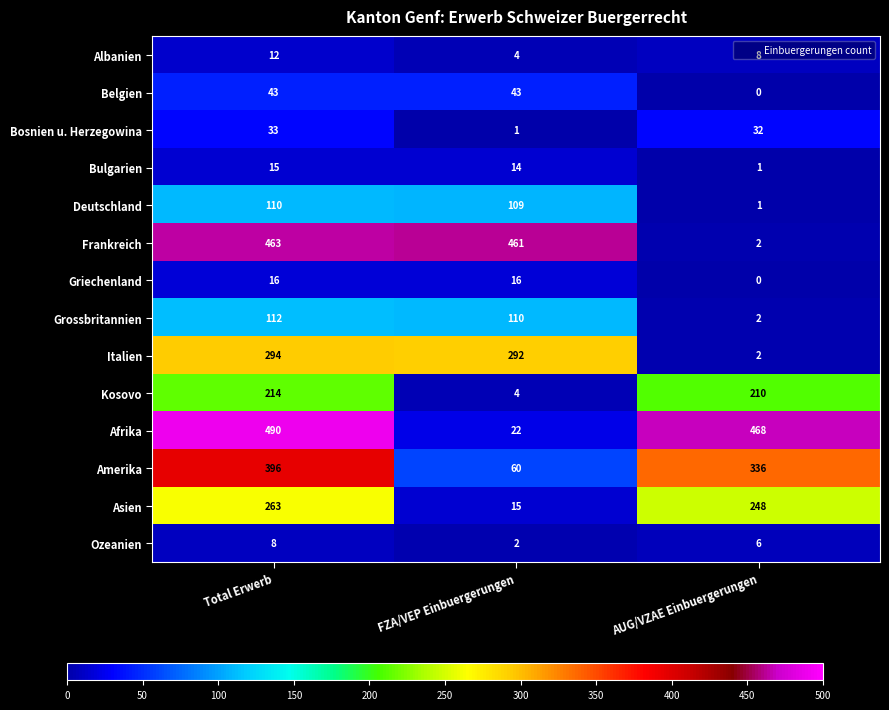

Read the Frankreich value at Total Erwerb, to the nearest 50.

450